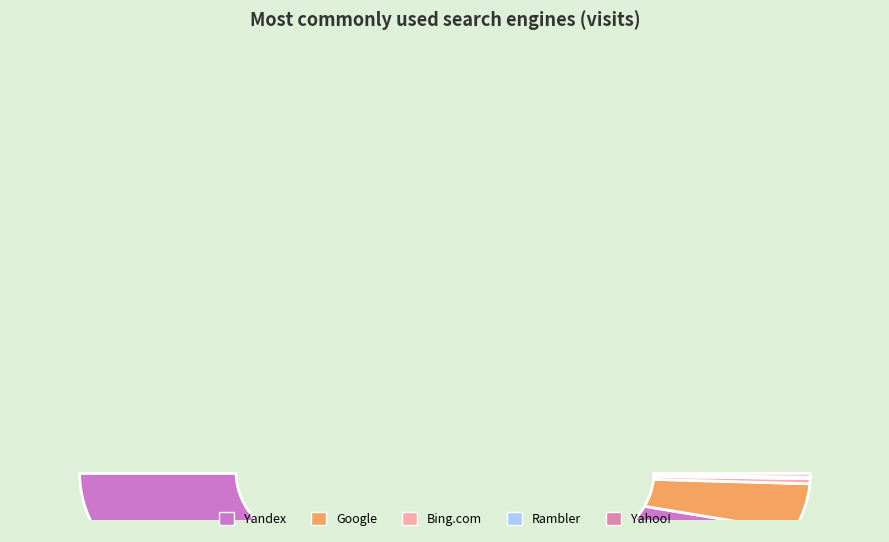

The Bing.com slice represents 1% of the pie. True or false?

True